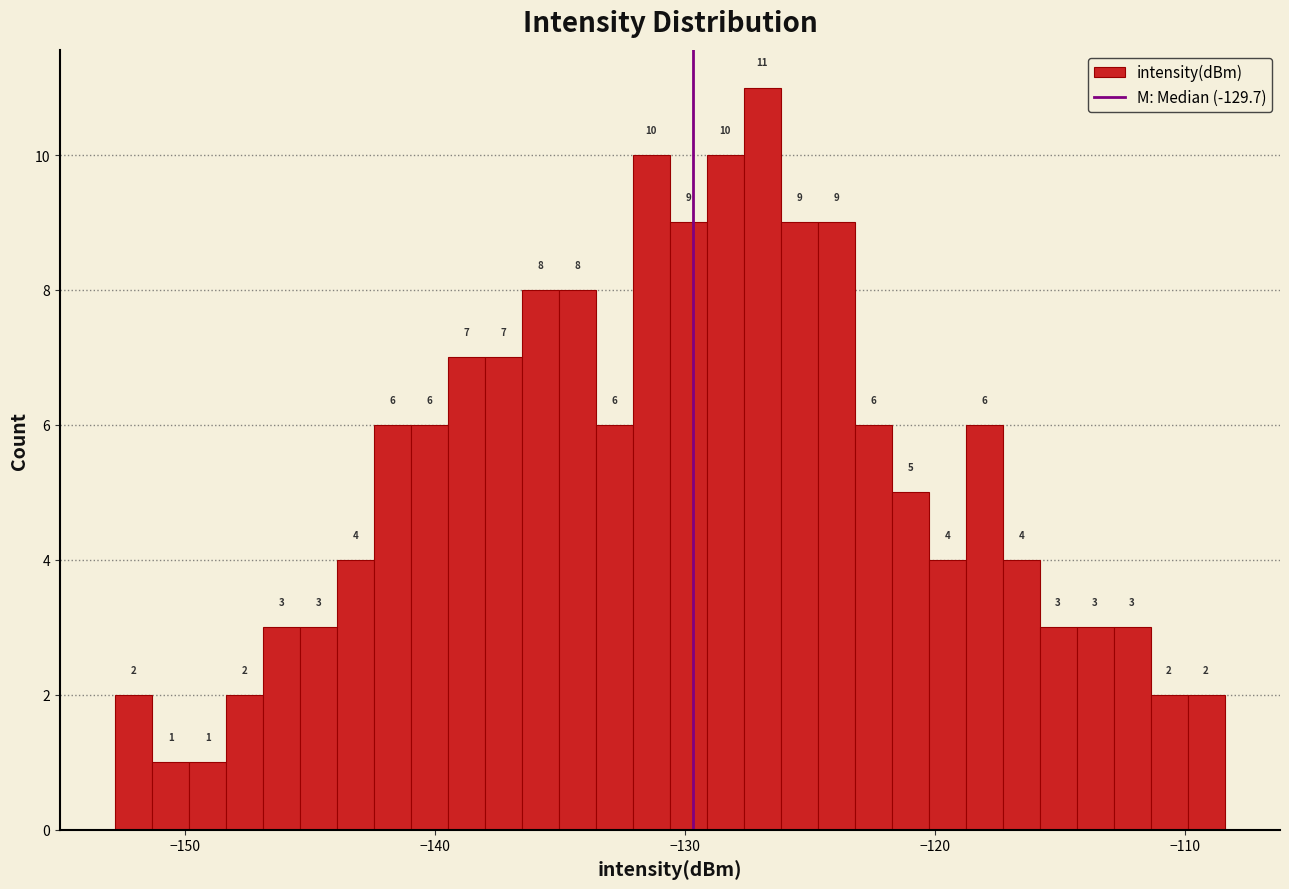

Read against the x-axis, roughly where is the centre of the tallest bar?

-127